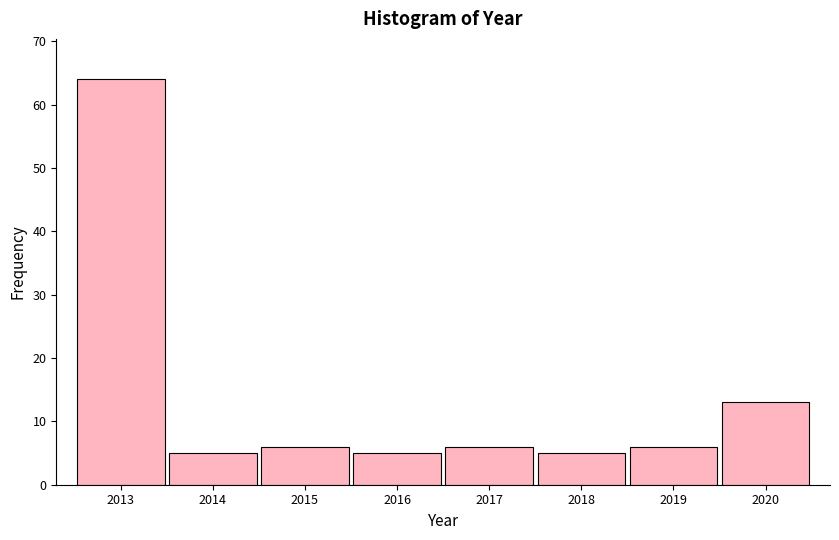

What is the height of the bar covering 2016.5 to 2017.5 on the x-axis? The values are not printed on the chart, so give them approximately, as read against the axis.

6